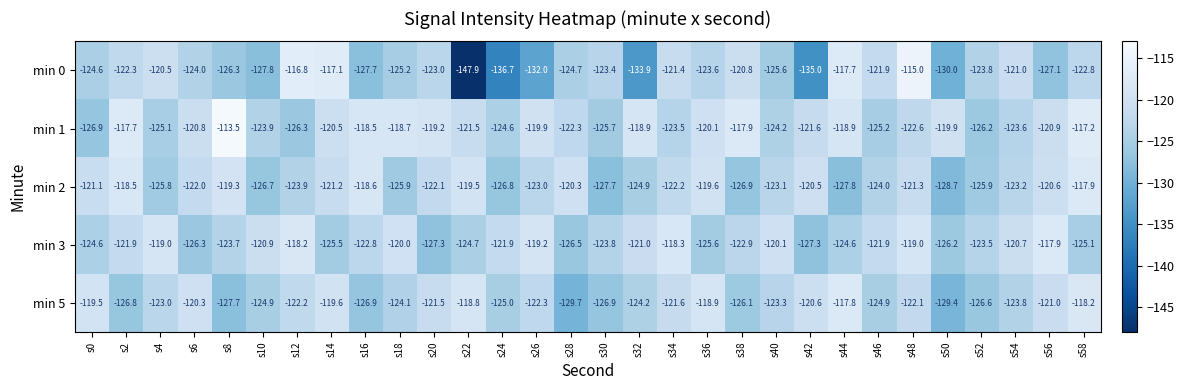

What is the difference between the second highest and minimum values in the min 5 series?

11.5